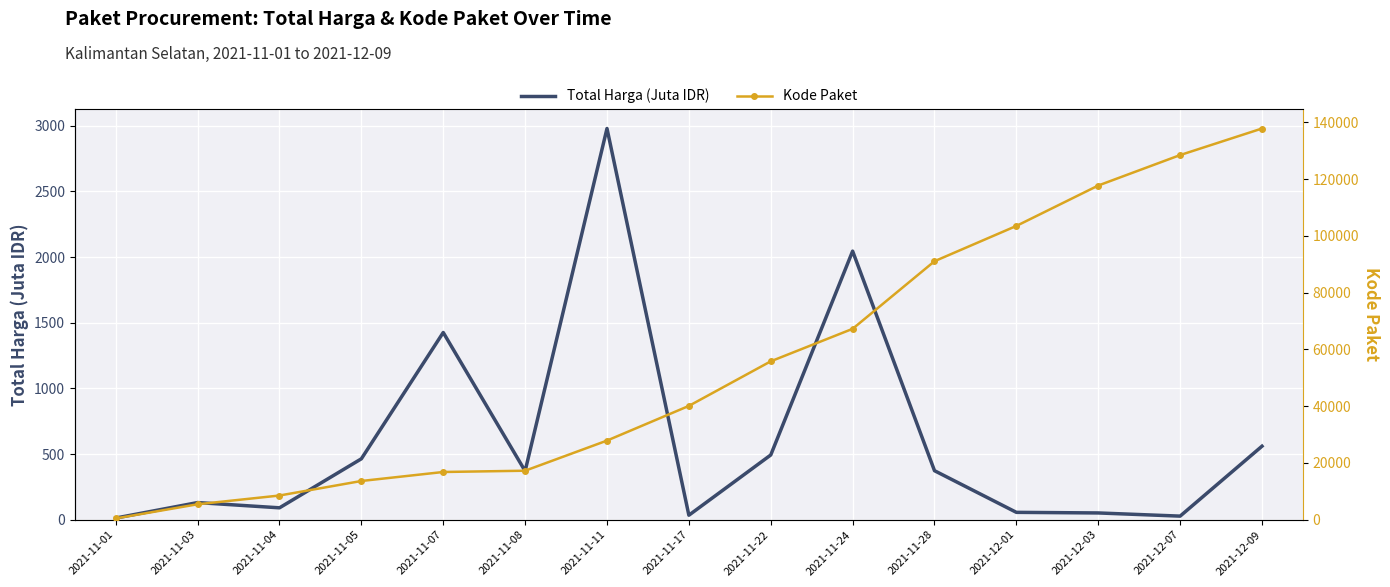

What are all the series names shown in the legend?

Total Harga (Juta IDR), Kode Paket